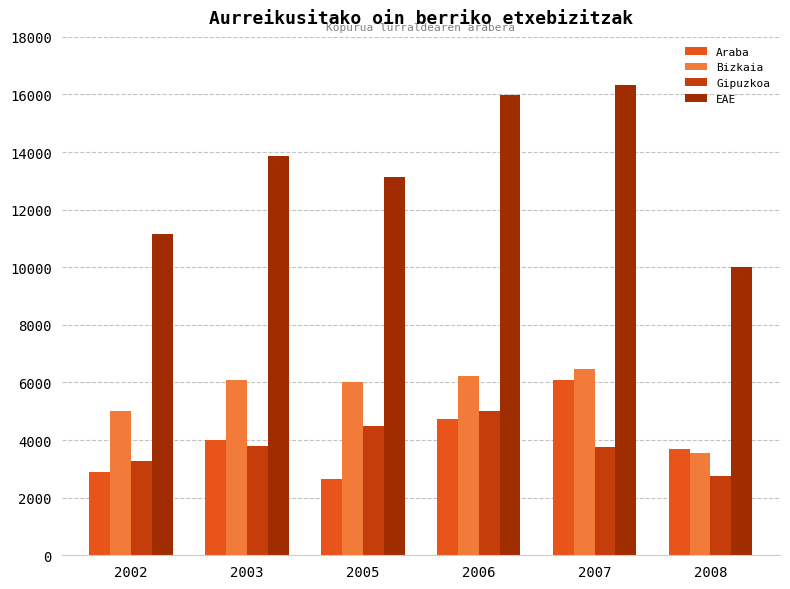

The EAE series shows 28876 at 2007. True or false?

False